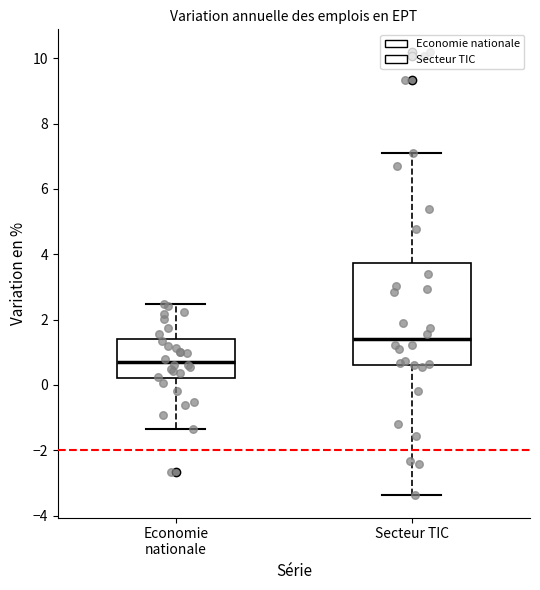

Reading left to right, transcribe this box plot: for each box, give where its median line is, the range the box spans, and where its two whiskers end, as read against the y-axis. The values are not printed on the chart, so give them approximately, as read against the axis.

Economie nationale: median 0.8, box 0.2 to 1.4, whiskers -1.4 to 2.4
Secteur TIC: median 1.4, box 0.6 to 3.8, whiskers -3.4 to 7.0